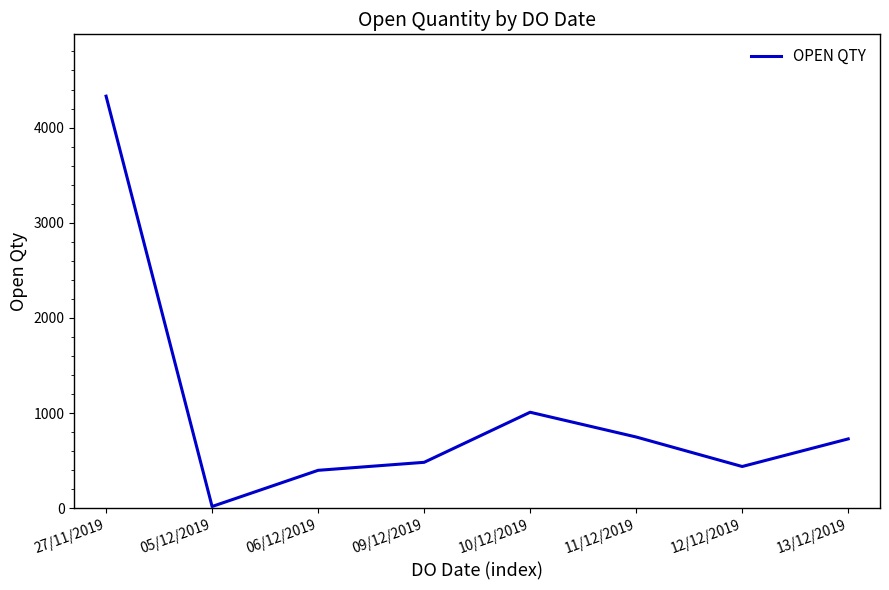

At which category does the data reach its first local valley?

05/12/2019